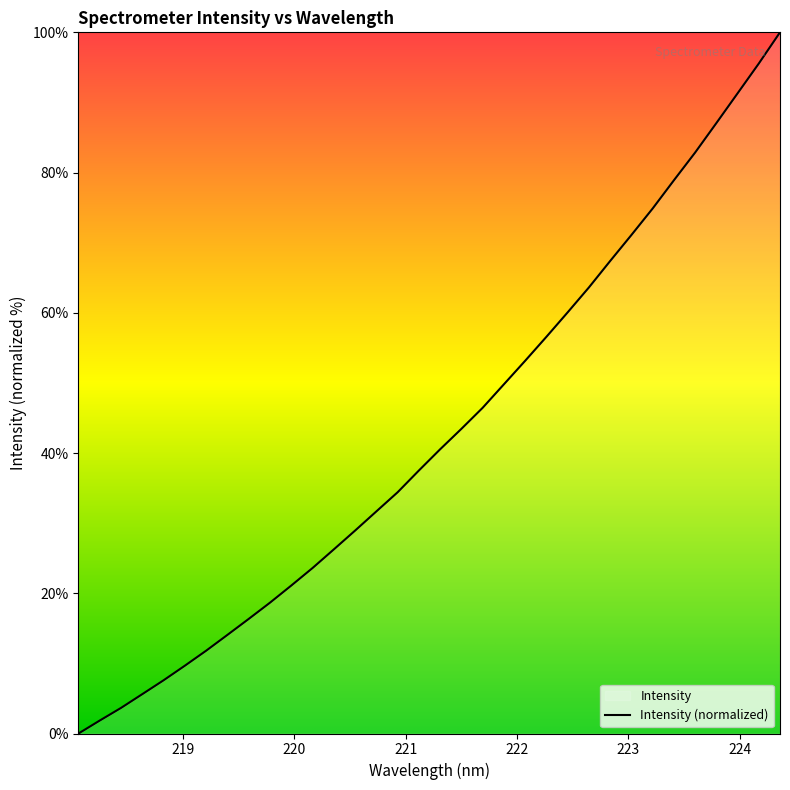

True or false: the data shows 41.7 at 26.

False